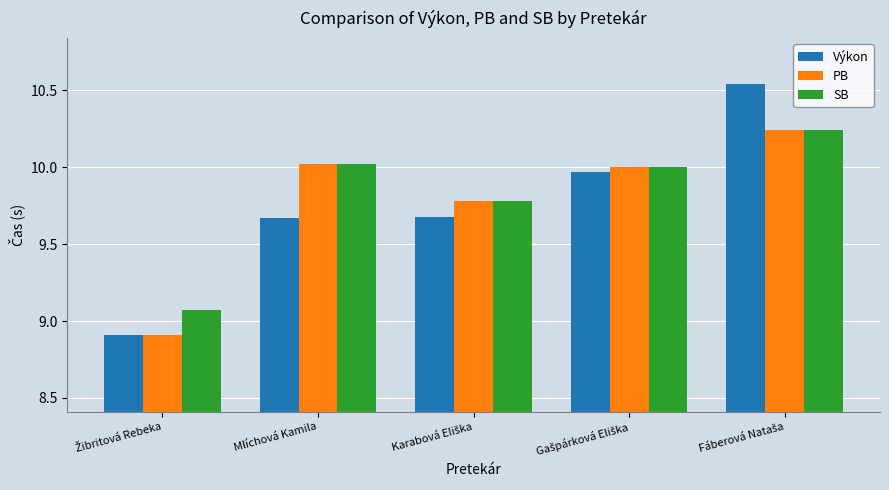

What is the lowest value of the Výkon series?

8.9